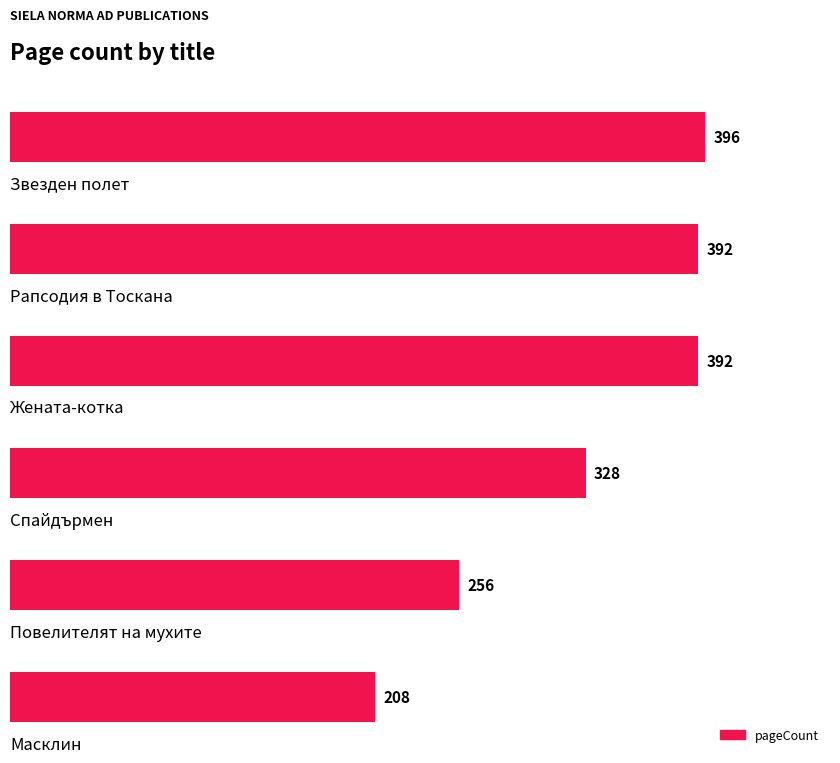

What is the difference between the maximum and minimum values?

188